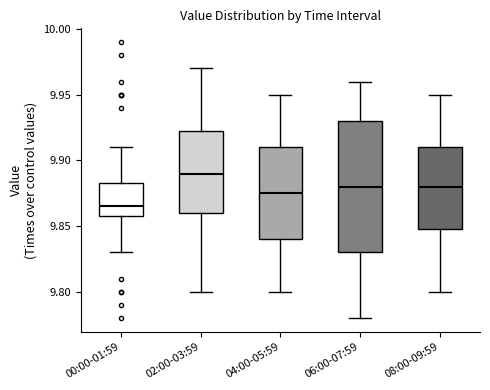

Where is the upper edge of the box for 08:00-09:59 on the y-axis? The values are not printed on the chart, so give them approximately, as read against the axis.

9.910